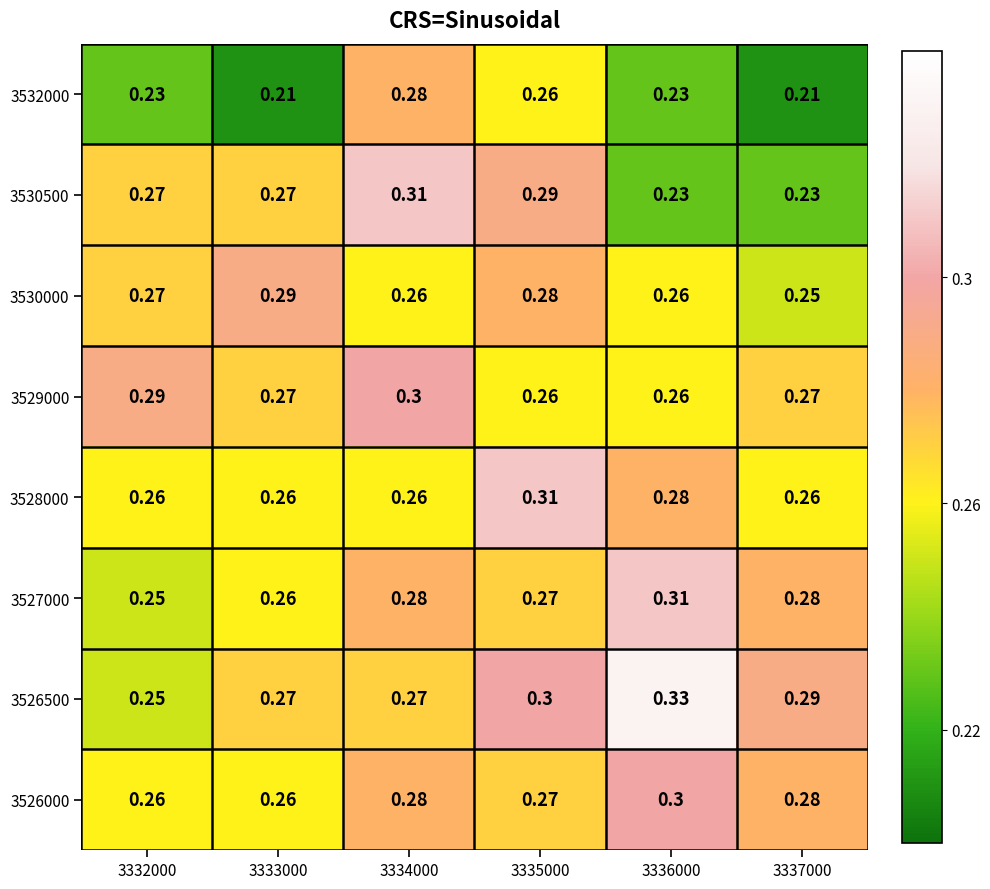

Is the value of 3526000 at 3337000 greater than the value of 3526500 at 3332000?

Yes